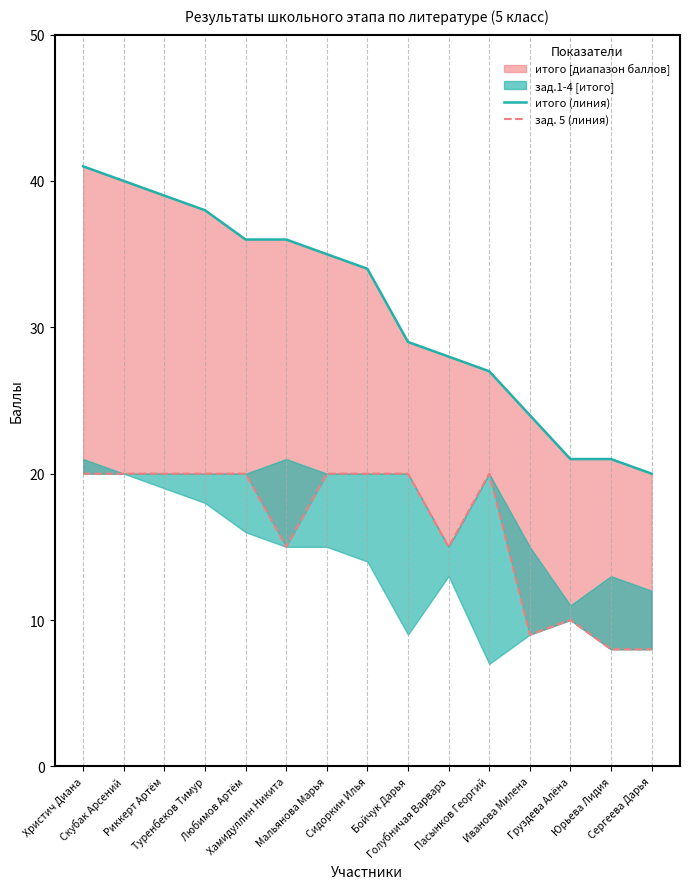

At which category is the sum across all series the highest?

Христич Диана